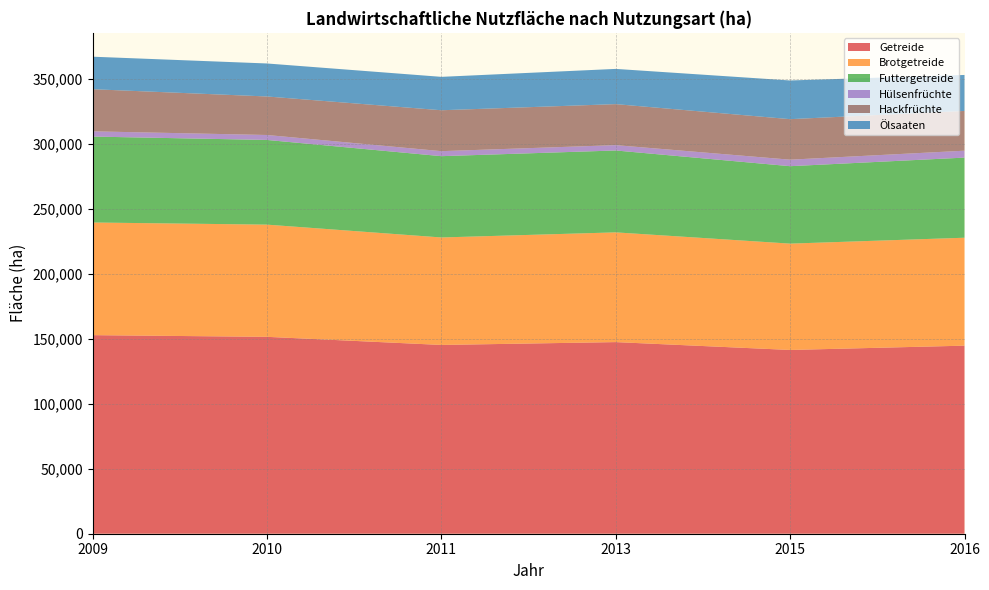

Reading left to right, list all the values displayed in this chart.

Getreide: 152812.0	151512.8	145272.0	147462.0	141417.0	144721.0
Brotgetreide: 86691.6	86341.4	82707.0	84445.0	81827.0	83062.0
Futtergetreide: 66120.4	65171.4	62565.0	63017.0	59590.0	61659.0
Hülsenfrüchte: 4035.3	3816.0	3859.0	4111.0	5016.0	5314.0
Hackfrüchte: 32411.0	29640.0	31485.0	31558.0	31180.0	30594.0
Ölsaaten: 25019.7	25393.0	25698.0	27106.0	29769.0	27687.0